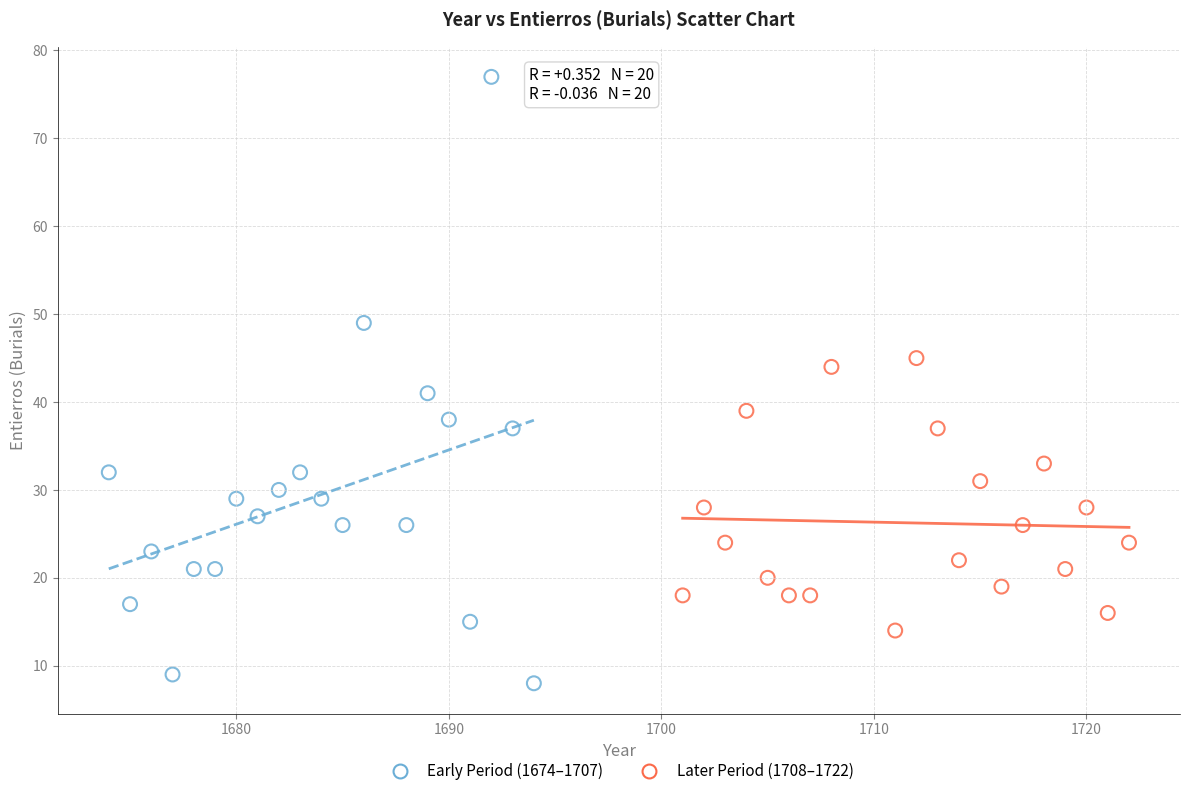

Which series reaches the maximum Y coordinate?

Early Period (1674–1707)